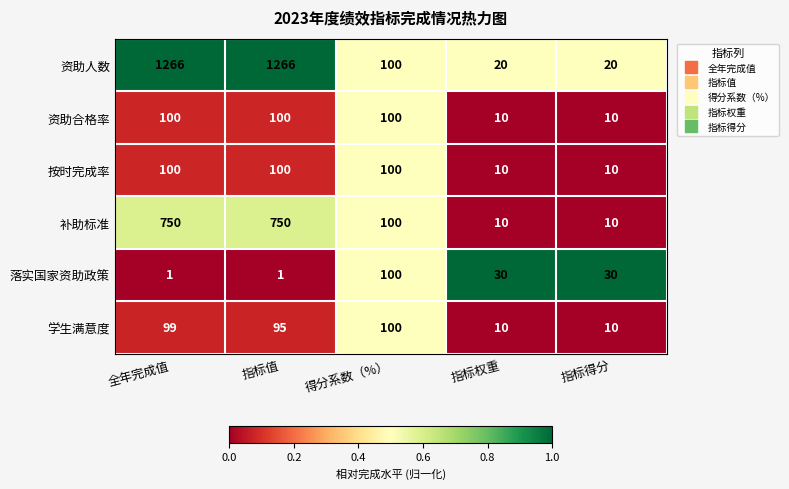

Is it true that 按时完成率 equals 50 at 指标值?

False